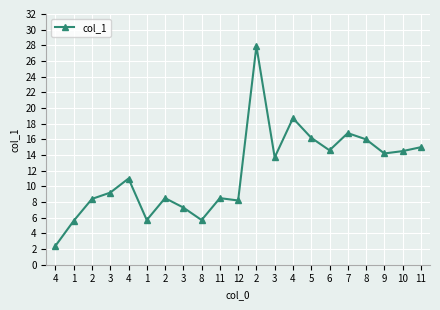

True or false: the data shows 8.5 at 11.

True